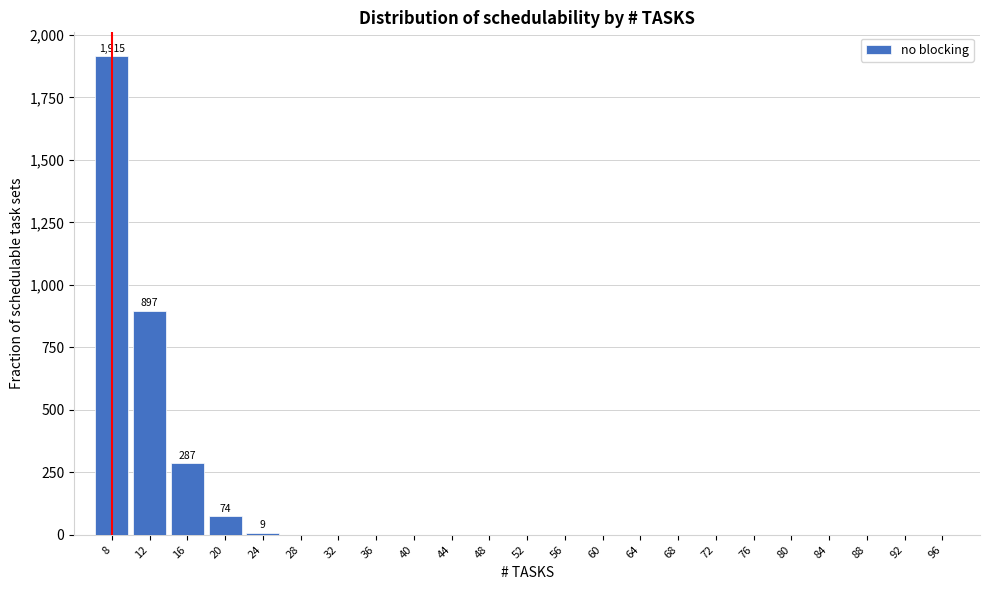

Reading right to left, transcribe all the data shown in this chart.

96=0	92=0	88=0	84=0	80=0	76=0	72=0	68=0	64=0	60=0	56=0	52=0	48=0	44=0	40=0	36=0	32=0	28=0	24=9	20=74	16=287	12=897	8=1915